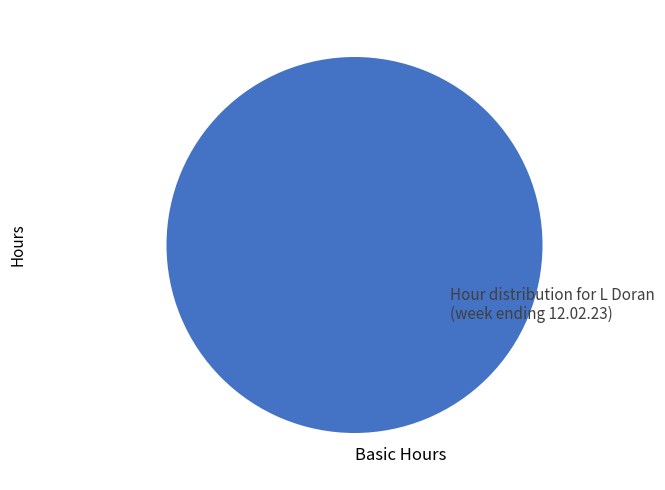

How many segments does this pie chart have?

1